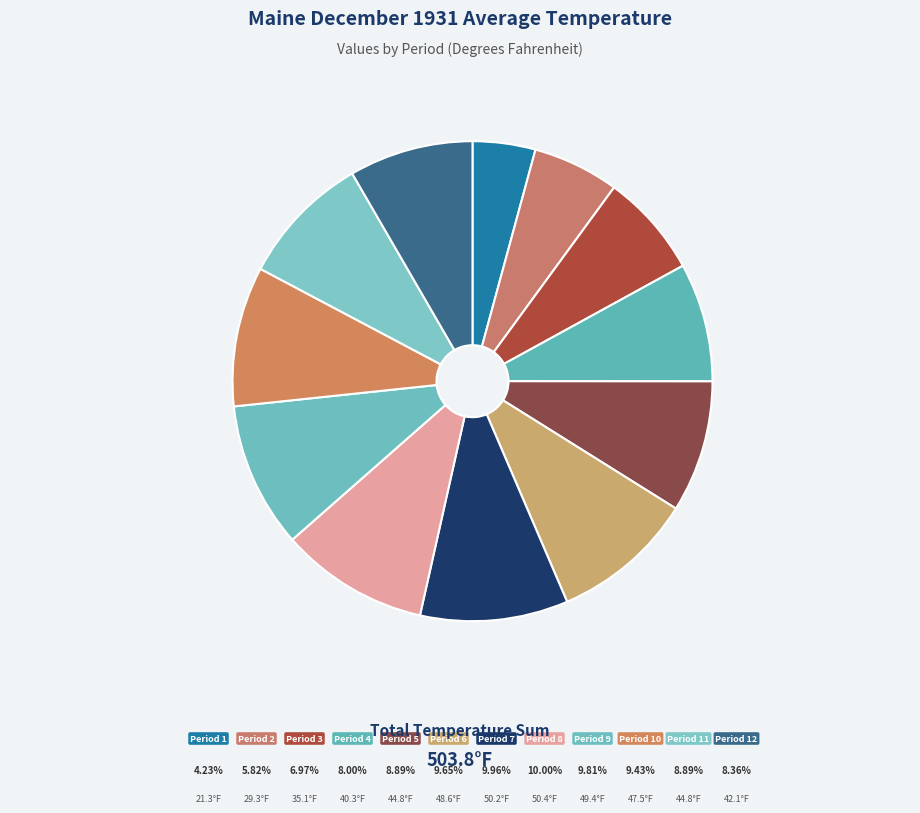

Is there any slice that represents more than half of the pie?

No